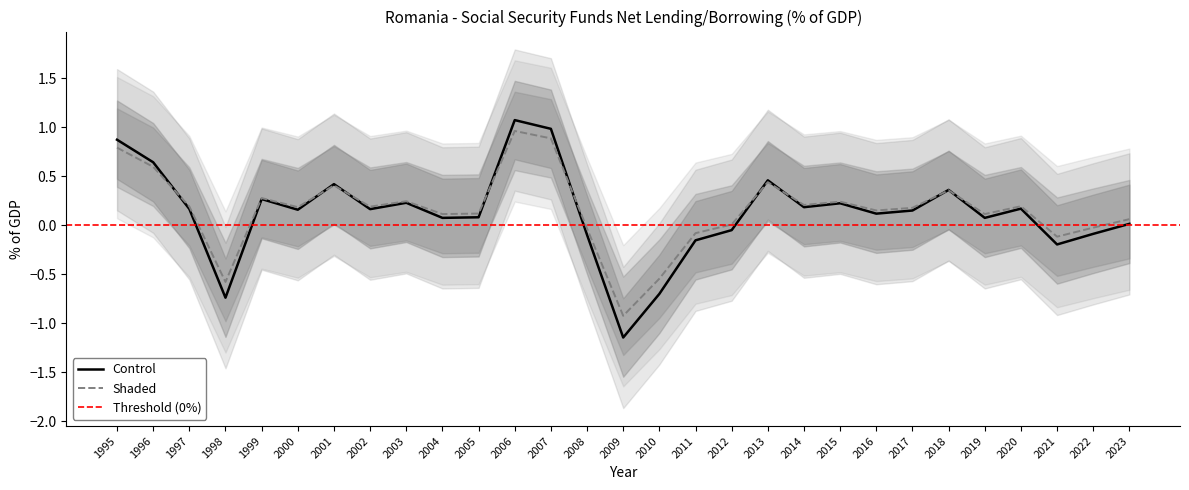

Rank the categories by value from lowest to highest.

2009, 1998, 2010, 2021, 2011, 2008, 2022, 2012, 2023, 2004, 2019, 2005, 2016, 2017, 2000, 2002, 1997, 2020, 2014, 2015, 2003, 1999, 2018, 2001, 2013, 1996, 1995, 2007, 2006